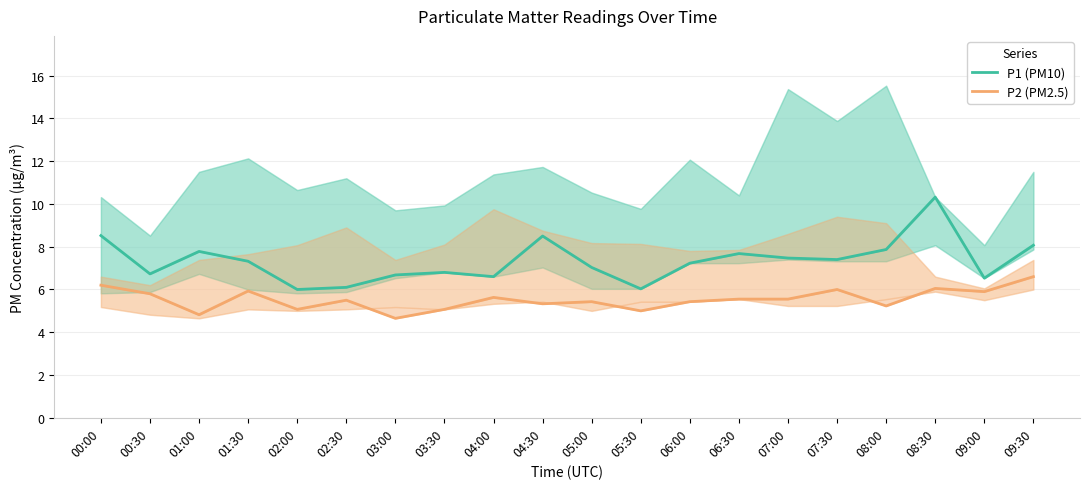

Between 02:00 and 06:30, which is larger?

06:30